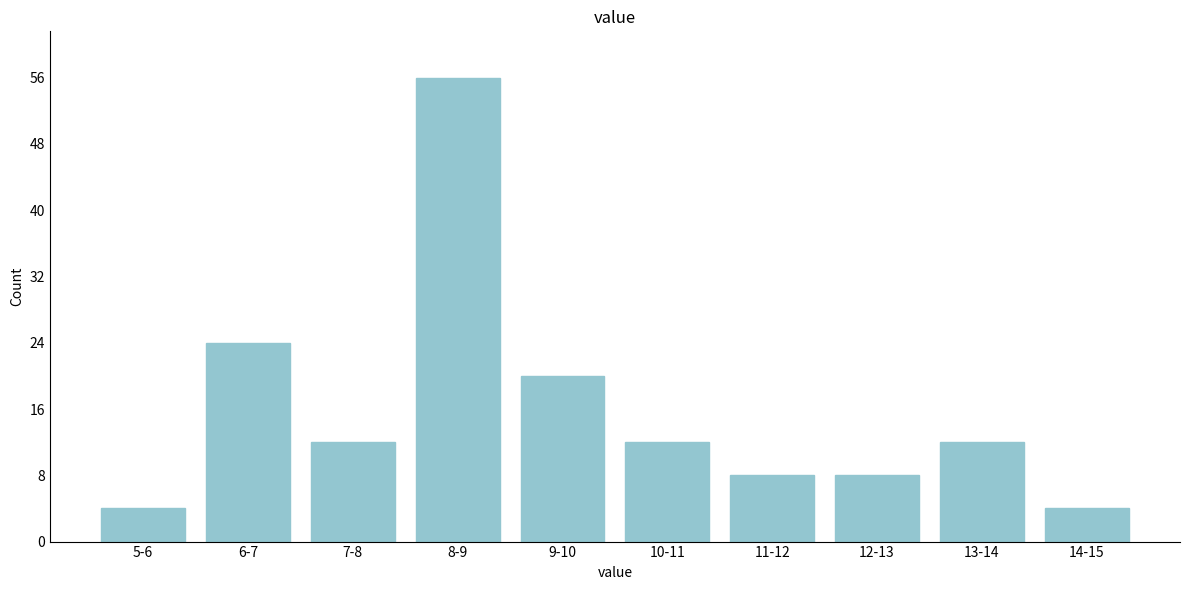

Reading left to right, list all the values displayed in this chart.

5-6=4	6-7=24	7-8=12	8-9=56	9-10=20	10-11=12	11-12=8	12-13=8	13-14=12	14-15=4